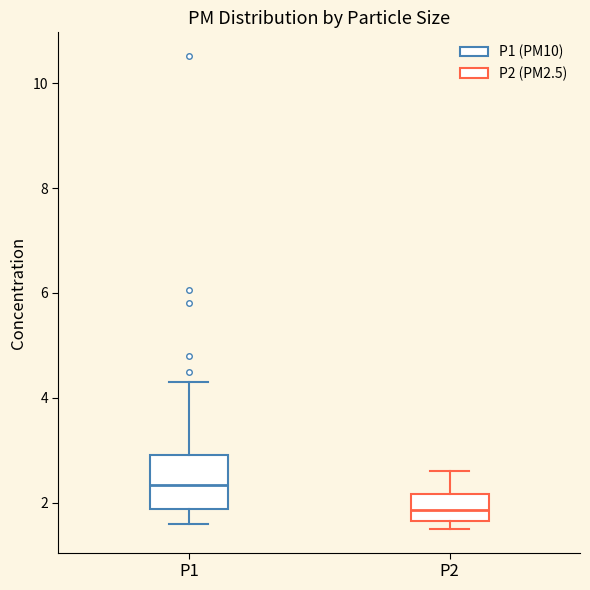

Reading left to right, read every box against the y-axis: the position of its median line, the range the box covers, and the ends of its whiskers. The values are not printed on the chart, so give them approximately, as read against the axis.

P1: median 2.4, box 1.8 to 3.0, whiskers 1.6 to 4.4
P2: median 1.8, box 1.6 to 2.2, whiskers 1.6 (just below the box's lower edge) to 2.6